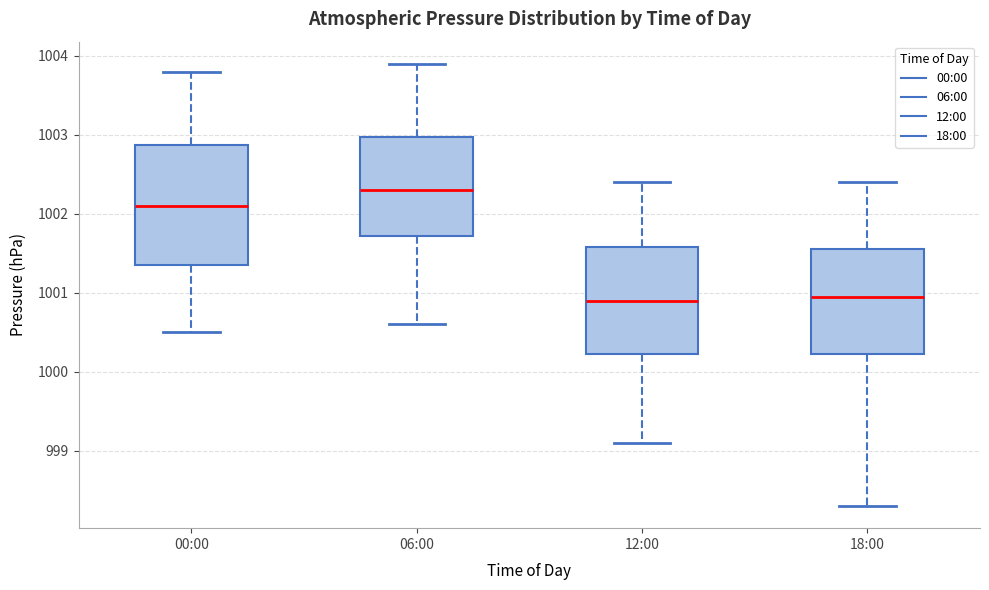

Which box is the tallest, from its lower edge to its upper edge?

00:00